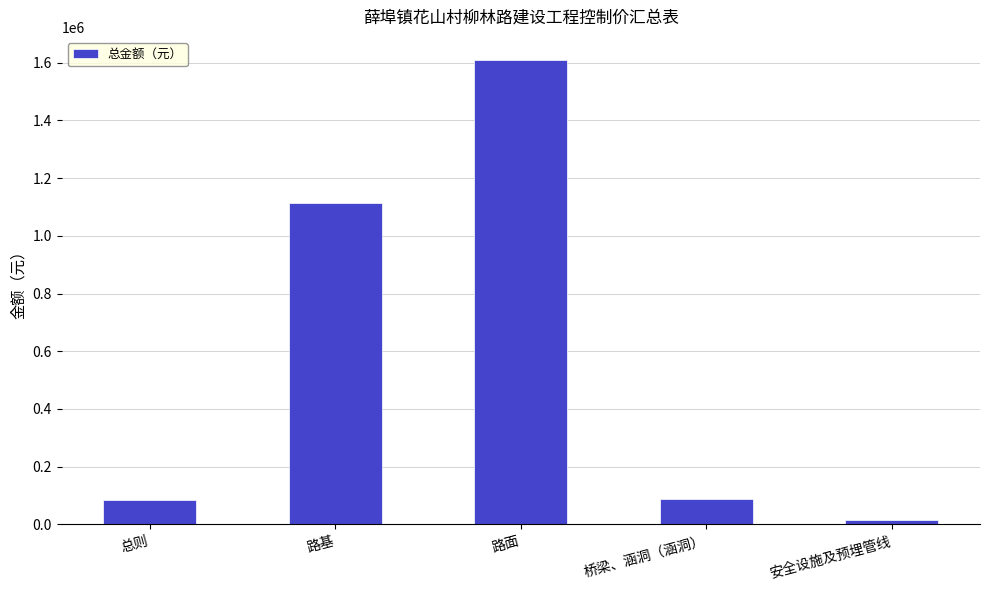

The chart shows a value of 89492.9 at 桥梁、涵洞（涵洞）. True or false?

True